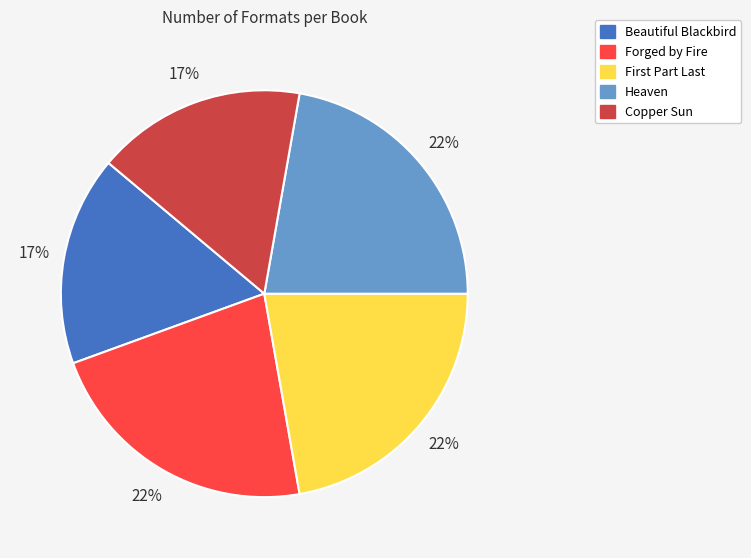

Approximately how many times larger is the value at Forged by Fire compared to Heaven?

1.0